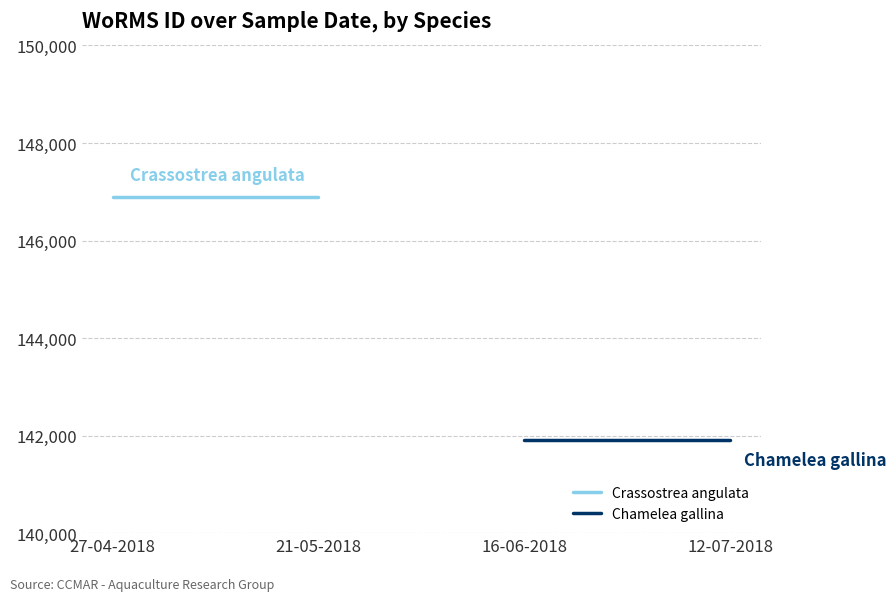

Which series has the largest range (max minus min)?

Crassostrea angulata